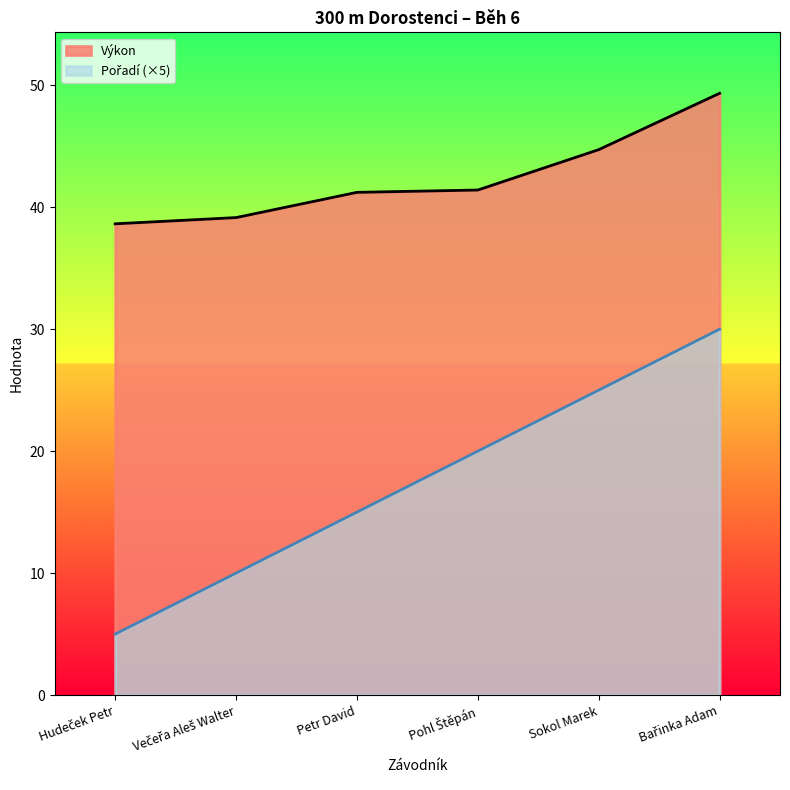

Does the chart display data point markers on the line(s)?

No